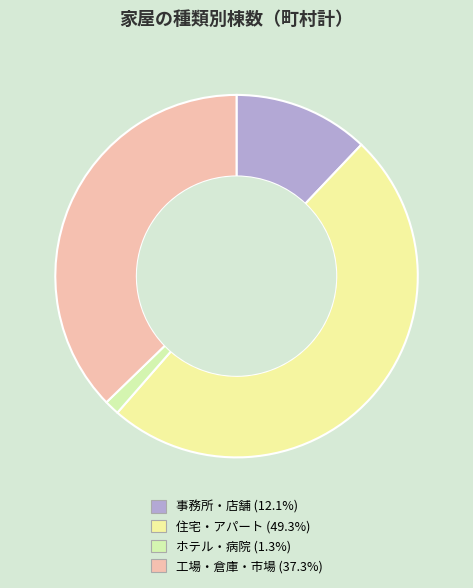

Rank the categories by value from highest to lowest.

住宅・アパート, 工場・倉庫・市場, 事務所・店舗, ホテル・病院